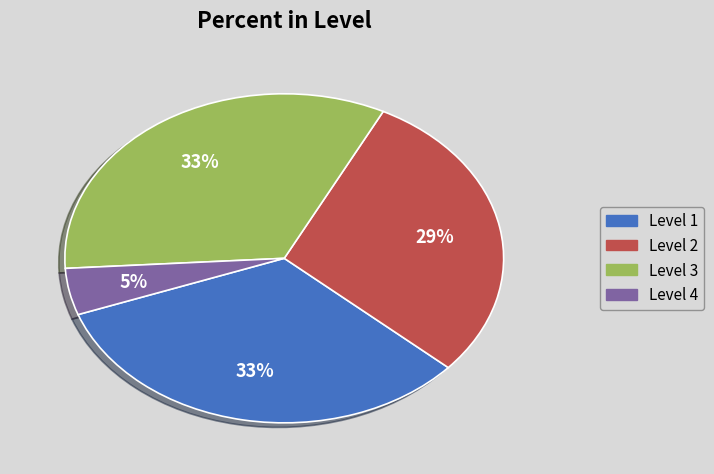

To the nearest percent, what is the average slice percentage?

25%